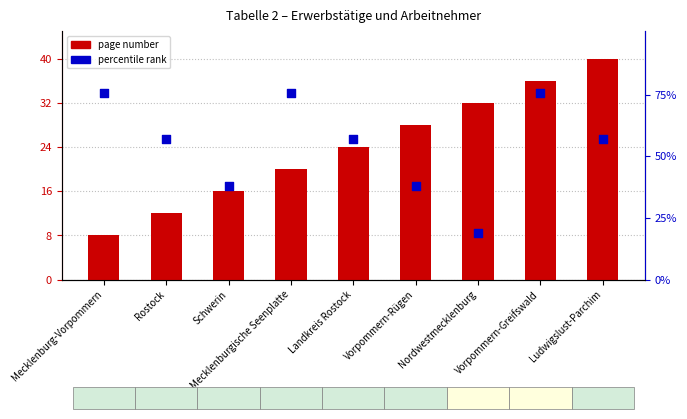

Is the value of percentile rank at Ludwigslust-Parchim greater than the value of page number at Vorpommern-Rügen?

Yes